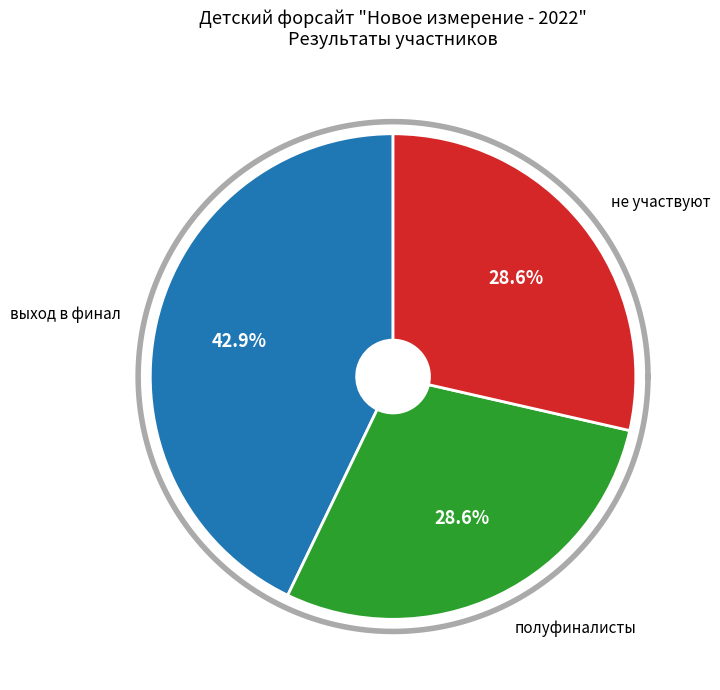

Is it true that полуфиналисты is 21% of the pie?

False